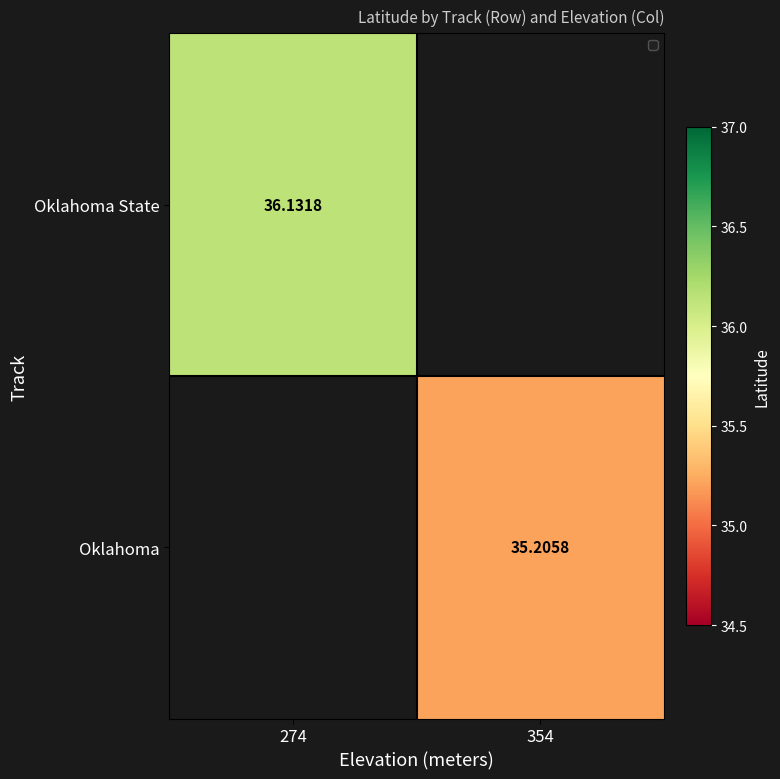

True or false: Oklahoma State has a value of 13.4 at 274.

False